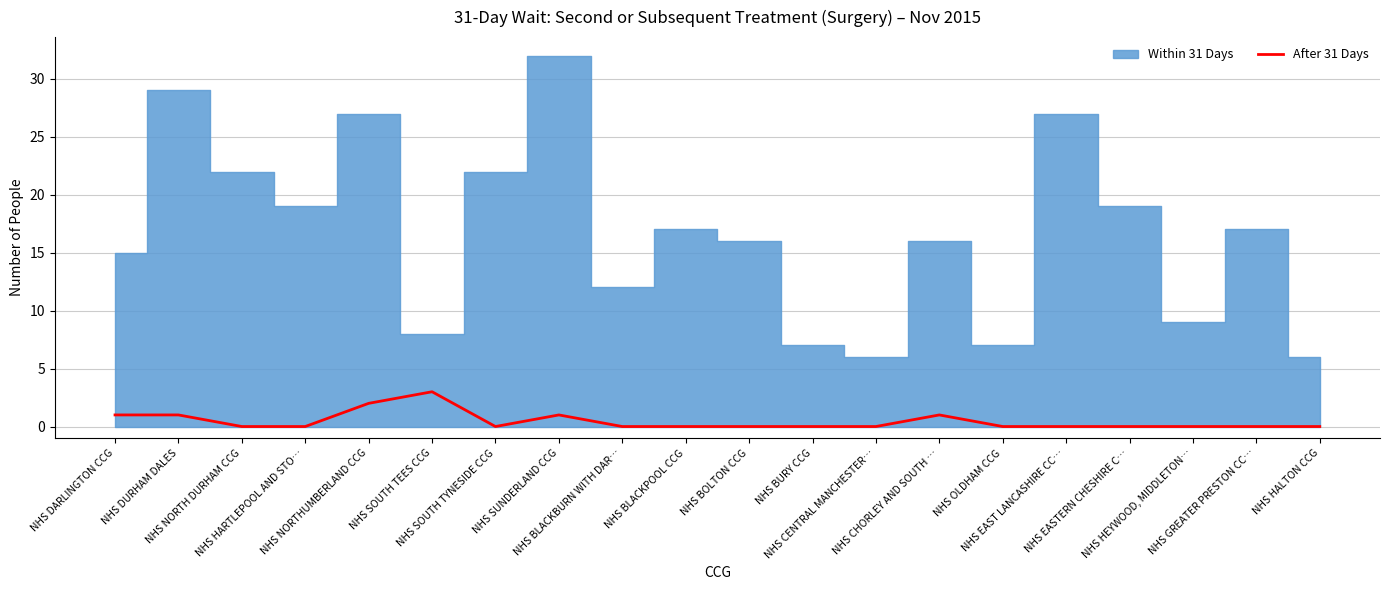

What is the sum of all values?

9